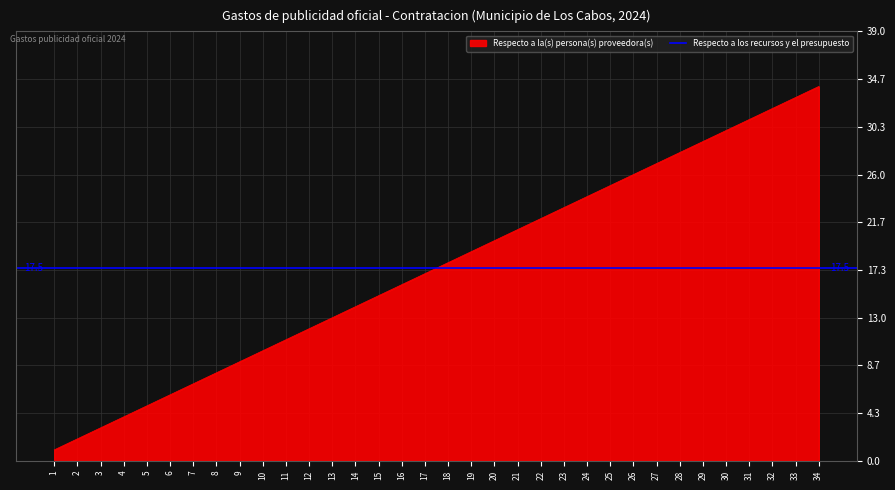

What is the value of the 25th point from the left?

25